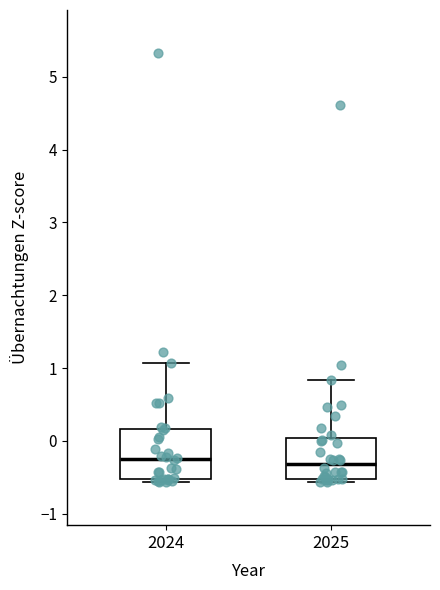

Where does the median line of the box at x = 2024 sit on the y-axis? The values are not printed on the chart, so give them approximately, as read against the axis.

-0.3